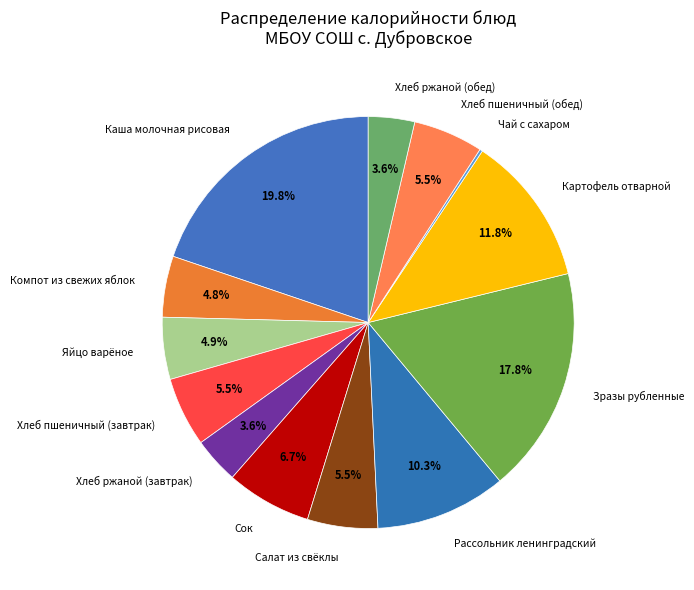

To the nearest percent, what is the difference between the largest and smallest slice percentages?

20%